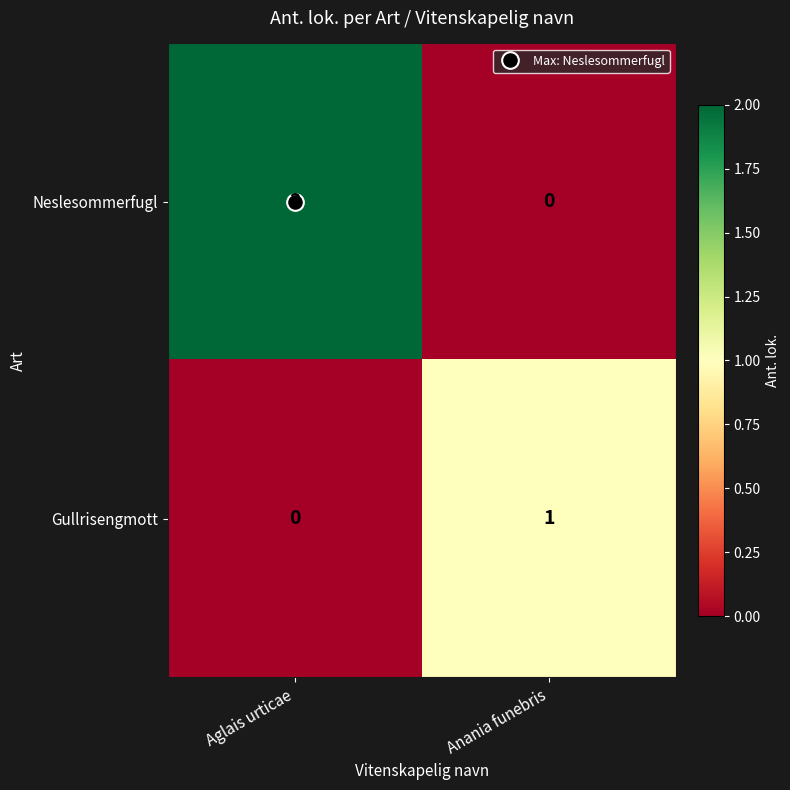

Is the value of Neslesommerfugl at Aglais urticae greater than the value of Gullrisengmott at Anania funebris?

Yes